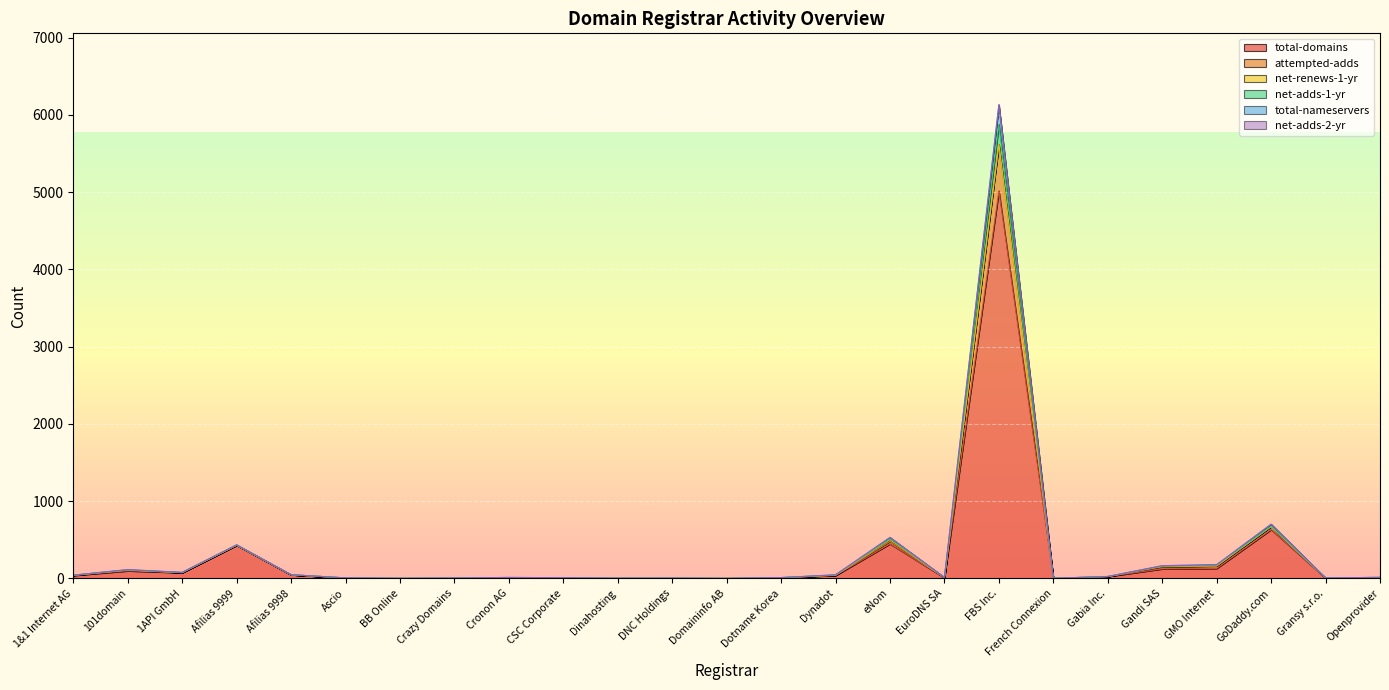

True or false: net-adds-1-yr and attempted-adds intersect in this chart.

False